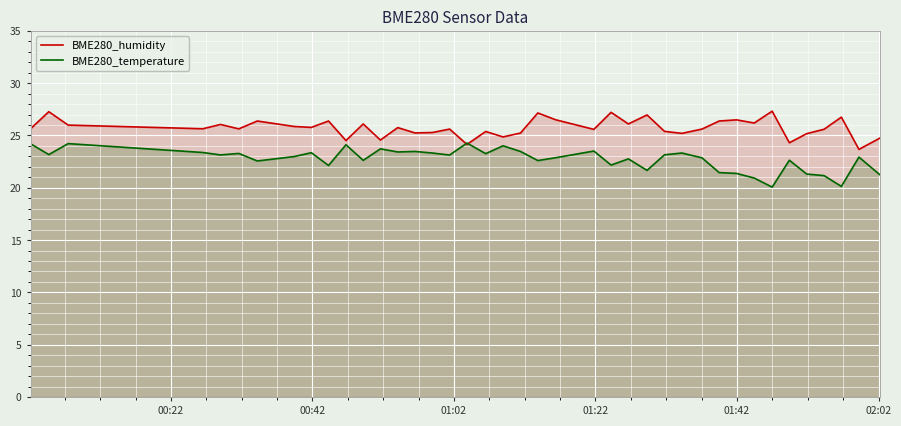

What is the smallest value displayed?

20.1